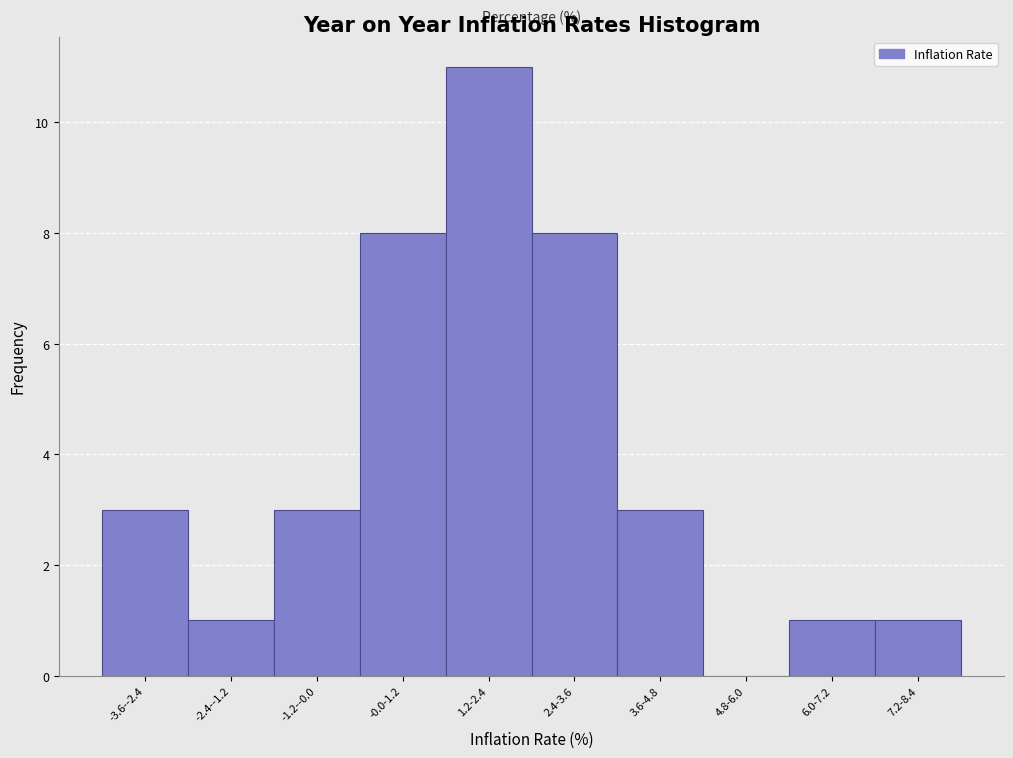

Reading left to right, list all the values displayed in this chart.

-3.6--2.4=3	-2.4--1.2=1	-1.2--0.0=3	-0.0-1.2=8	1.2-2.4=11	2.4-3.6=8	3.6-4.8=3	4.8-6.0=0	6.0-7.2=1	7.2-8.4=1